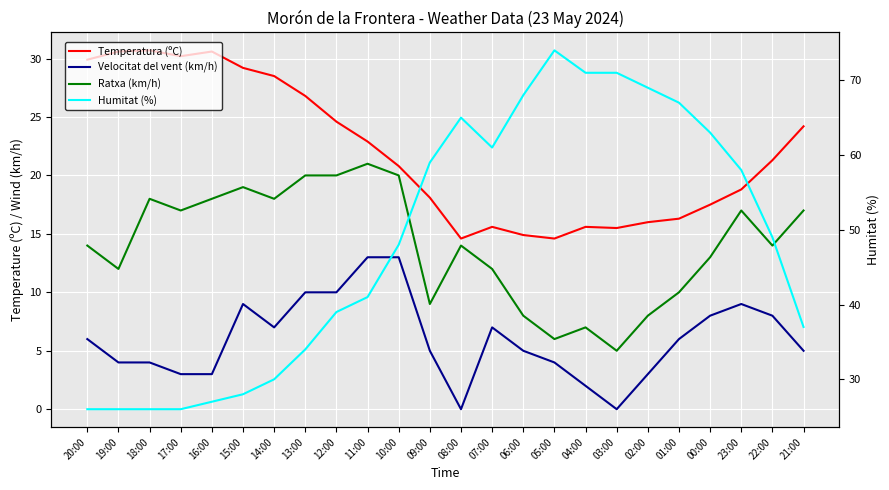

What is the total value across all series at 17:00?

76.2